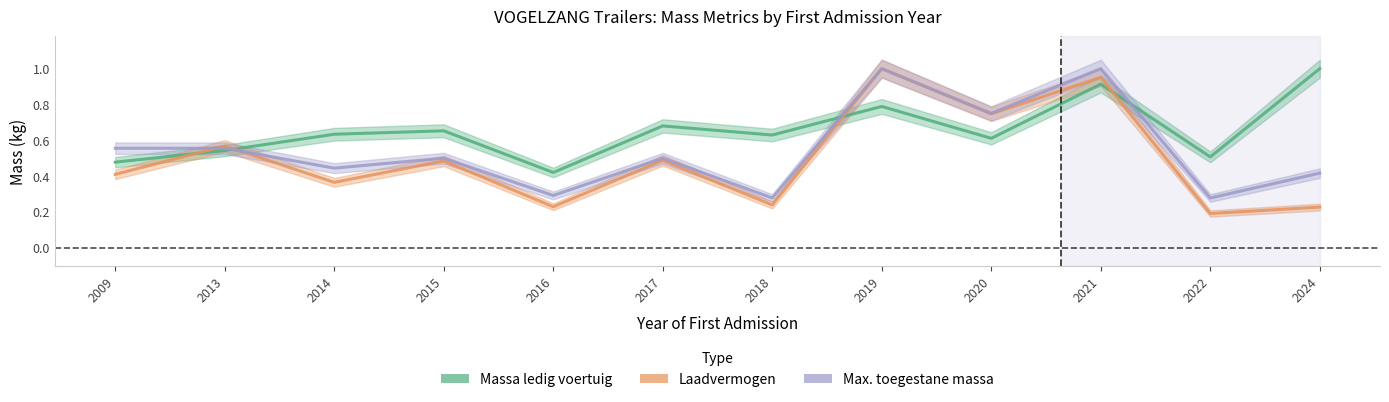

Reading left to right, transcribe all the data shown in this chart.

massa_ledig_voertuig: 0.5	0.5	0.6	0.7	0.4	0.7	0.6	0.8	0.6	0.9	0.5	1.0
laadvermogen: 0.4	0.6	0.4	0.5	0.2	0.5	0.2	1.0	0.7	1.0	0.2	0.2
toegestane_maximum_massa_voertuig: 0.6	0.6	0.4	0.5	0.3	0.5	0.3	1.0	0.8	1.0	0.3	0.4